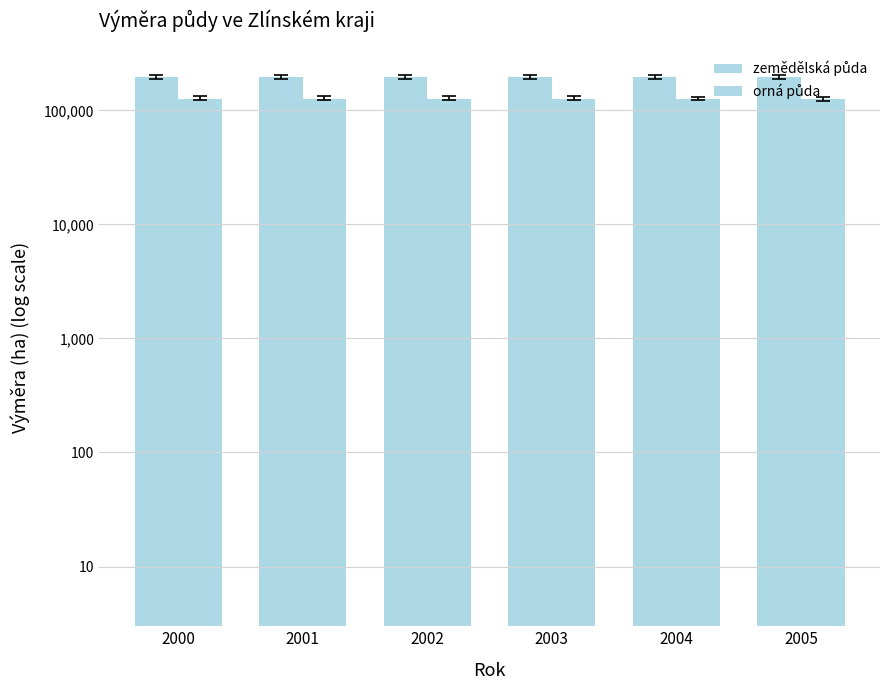

Does the chart contain any negative values?

No